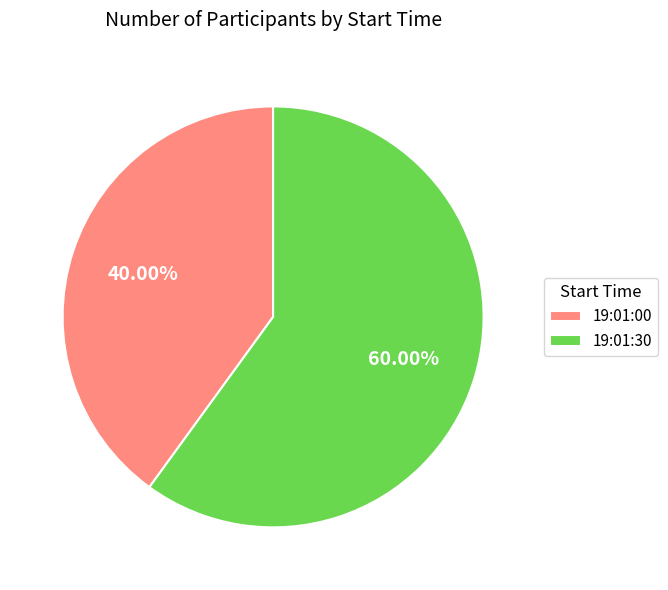

What percentage do 19:01:30 and 19:01:00 together represent?

100.0%